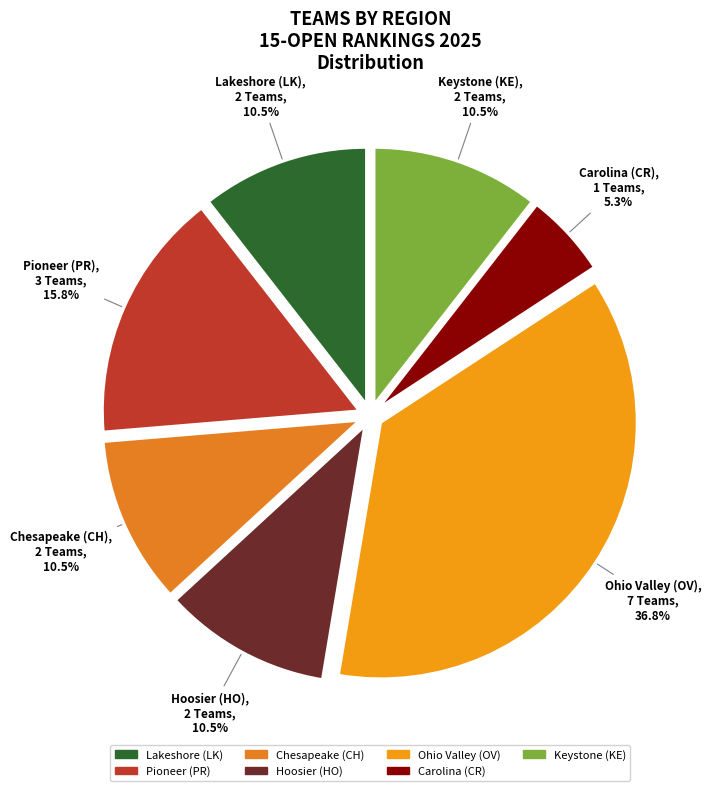

To the nearest percent, what is the difference between the largest and smallest slice percentages?

32%